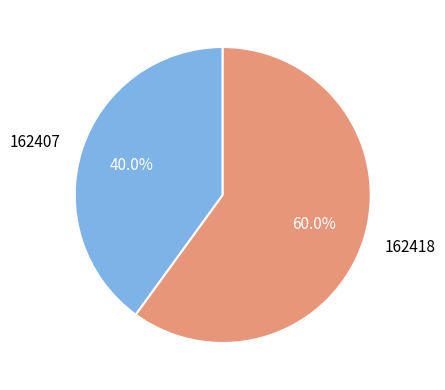

To the nearest percent, what portion does 162418 represent?

60%